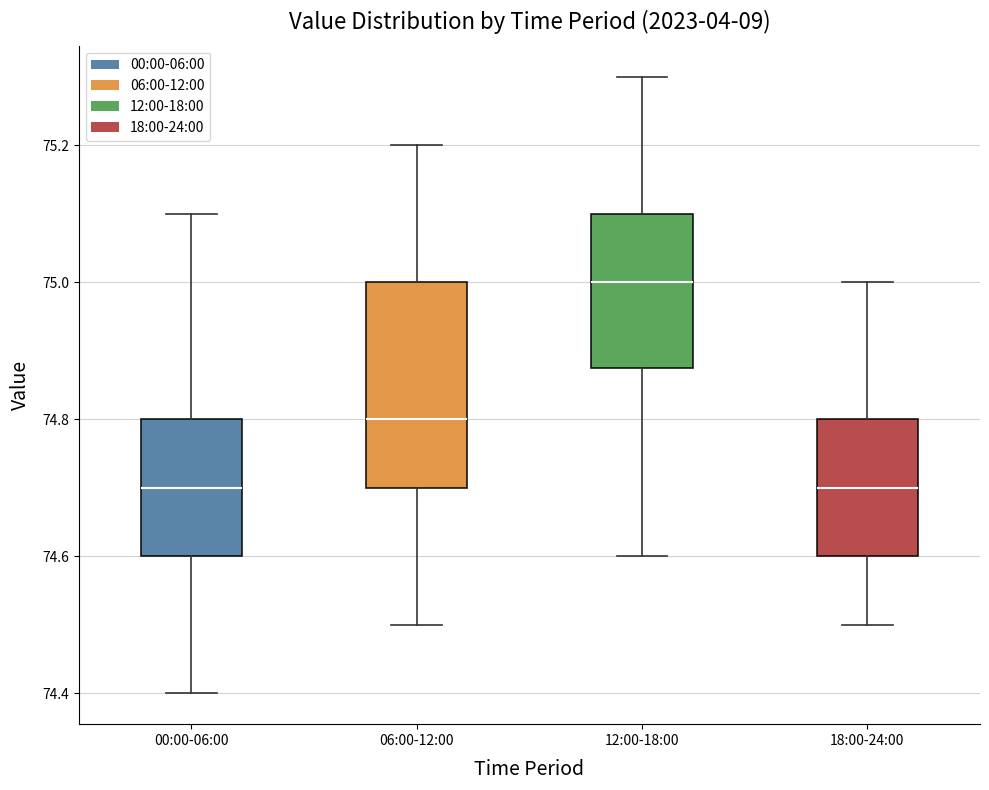

Which box's median line is the highest?

12:00-18:00